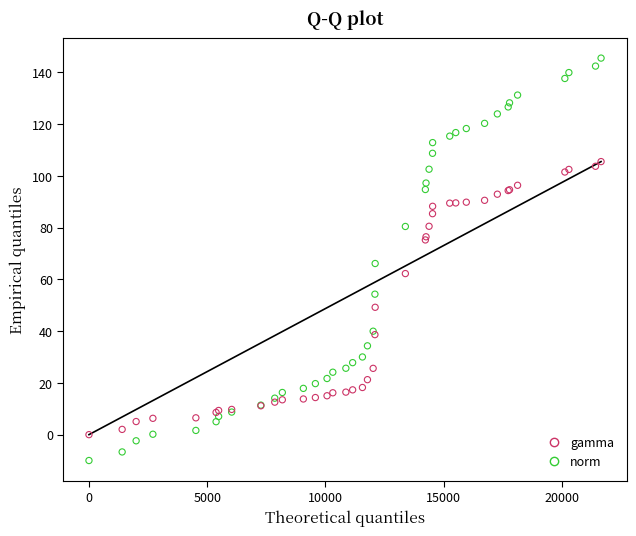

What are all the series names shown in the legend?

gamma, norm